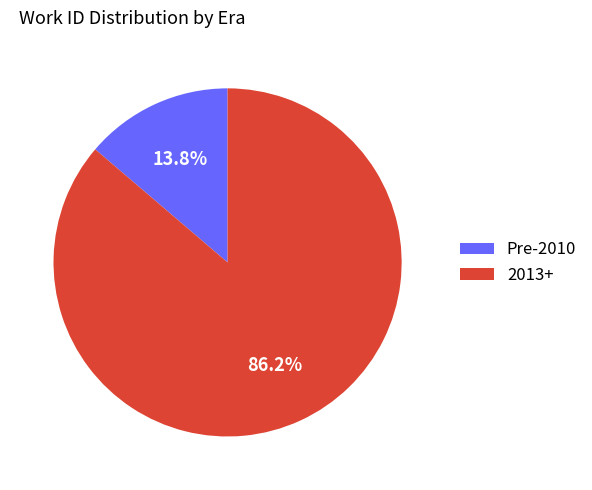

How many slices are in this pie chart?

2